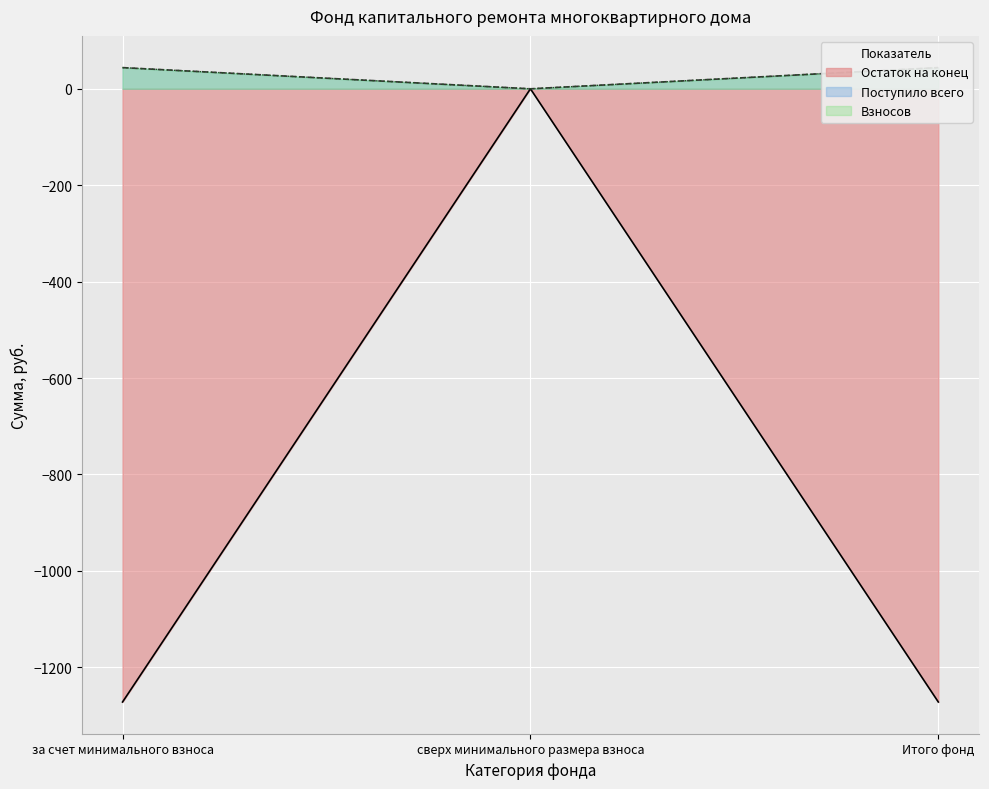

What is the lowest value of the Остаток на конец series?

-1272.2